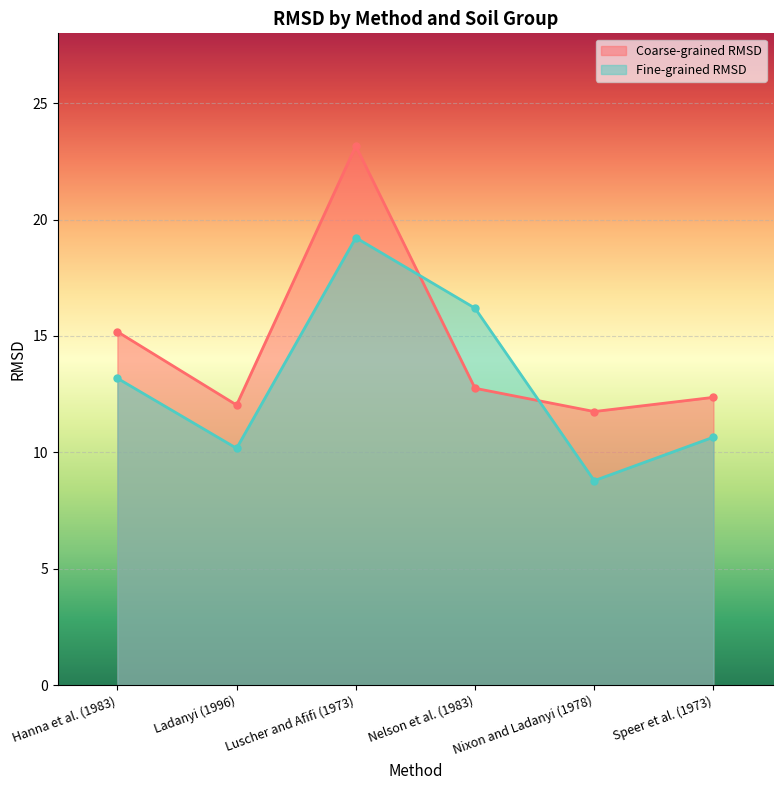

Rank the series at Luscher and Afifi (1973) from lowest to highest value.

Fine-grained RMSD, Coarse-grained RMSD